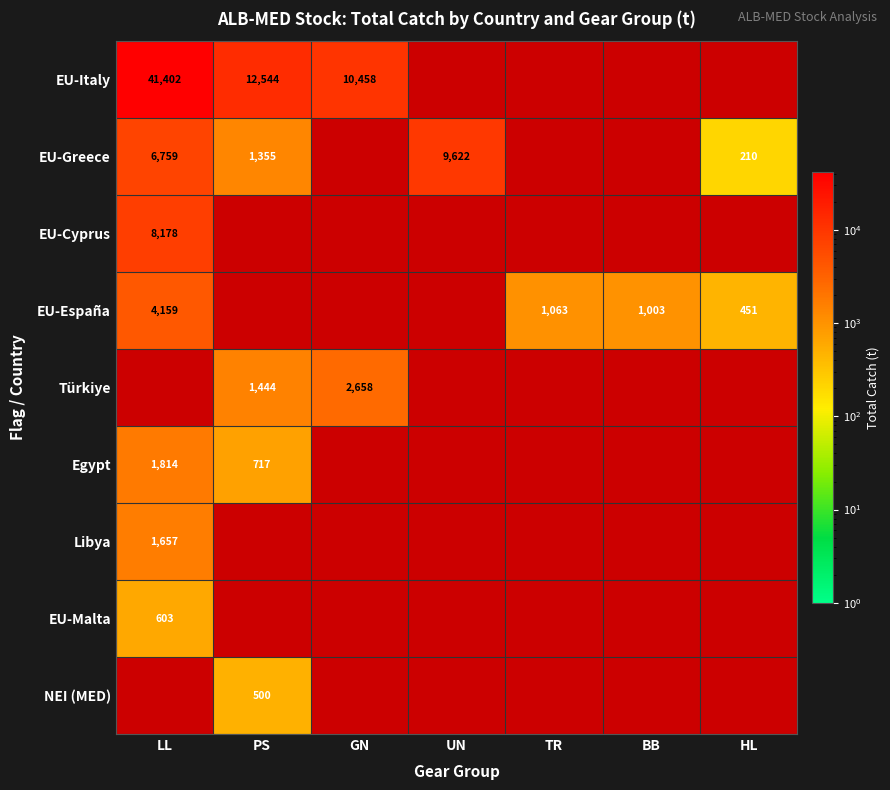

At how many categories does at least one series exceed 35959?

1